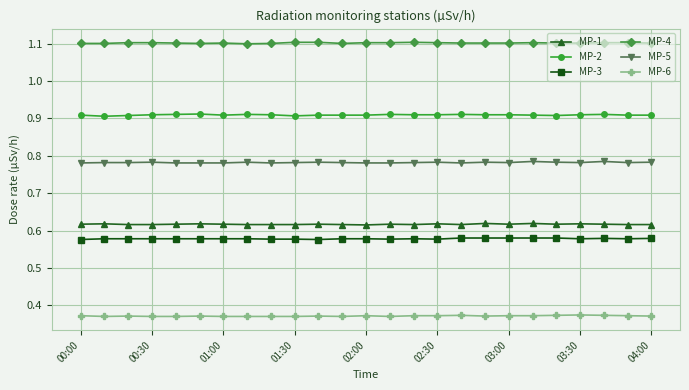

Rank the series by their maximum value, from lowest to highest.

MP-6, MP-3, MP-1, MP-5, MP-2, MP-4